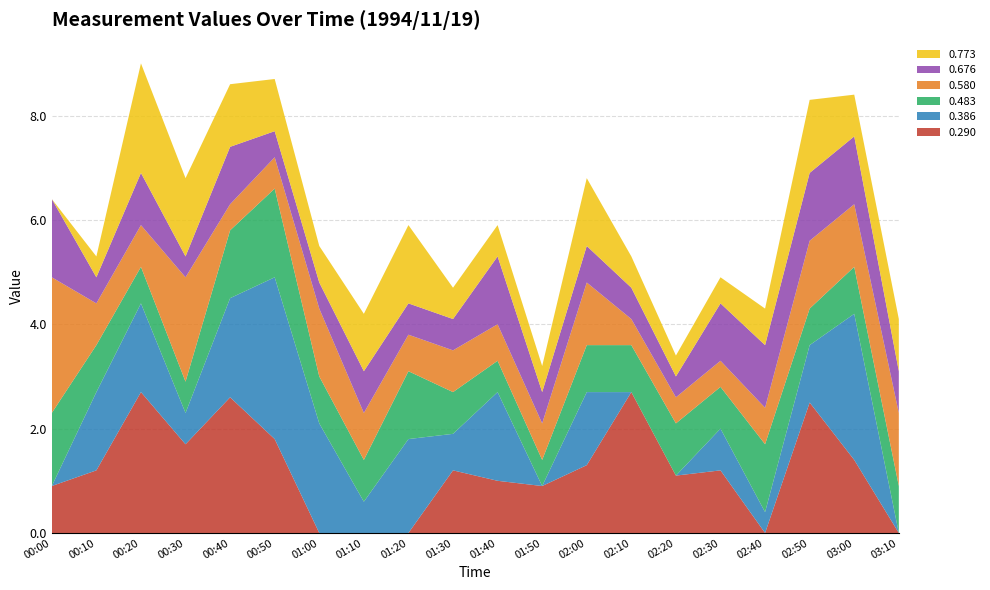

Reading right to left, extract all data points from this chart.

0.290: 03:10=0.0	03:00=1.4	02:50=2.5	02:40=0.0	02:30=1.2	02:20=1.1	02:10=2.7	02:00=1.3	01:50=0.9	01:40=1.0	01:30=1.2	01:20=0.0	01:10=0.0	01:00=0.0	00:50=1.8	00:40=2.6	00:30=1.7	00:20=2.7	00:10=1.2	00:00=0.9
0.386: 03:10=0.0	03:00=2.8	02:50=1.1	02:40=0.4	02:30=0.8	02:20=0.0	02:10=0.0	02:00=1.4	01:50=0.0	01:40=1.7	01:30=0.7	01:20=1.8	01:10=0.6	01:00=2.1	00:50=3.1	00:40=1.9	00:30=0.6	00:20=1.7	00:10=1.5	00:00=0.0
0.483: 03:10=0.9	03:00=0.9	02:50=0.7	02:40=1.3	02:30=0.8	02:20=1.0	02:10=0.9	02:00=0.9	01:50=0.5	01:40=0.6	01:30=0.8	01:20=1.3	01:10=0.8	01:00=0.9	00:50=1.7	00:40=1.3	00:30=0.6	00:20=0.7	00:10=0.9	00:00=1.4
0.580: 03:10=1.4	03:00=1.2	02:50=1.3	02:40=0.7	02:30=0.5	02:20=0.5	02:10=0.5	02:00=1.2	01:50=0.7	01:40=0.7	01:30=0.8	01:20=0.7	01:10=0.9	01:00=1.3	00:50=0.6	00:40=0.5	00:30=2.0	00:20=0.8	00:10=0.8	00:00=2.6
0.676: 03:10=0.8	03:00=1.3	02:50=1.3	02:40=1.2	02:30=1.1	02:20=0.4	02:10=0.6	02:00=0.7	01:50=0.6	01:40=1.3	01:30=0.6	01:20=0.6	01:10=0.8	01:00=0.5	00:50=0.5	00:40=1.1	00:30=0.4	00:20=1.0	00:10=0.5	00:00=1.5
0.773: 03:10=1.0	03:00=0.8	02:50=1.4	02:40=0.7	02:30=0.5	02:20=0.4	02:10=0.6	02:00=1.3	01:50=0.5	01:40=0.6	01:30=0.6	01:20=1.5	01:10=1.1	01:00=0.7	00:50=1.0	00:40=1.2	00:30=1.5	00:20=2.1	00:10=0.4	00:00=0.0